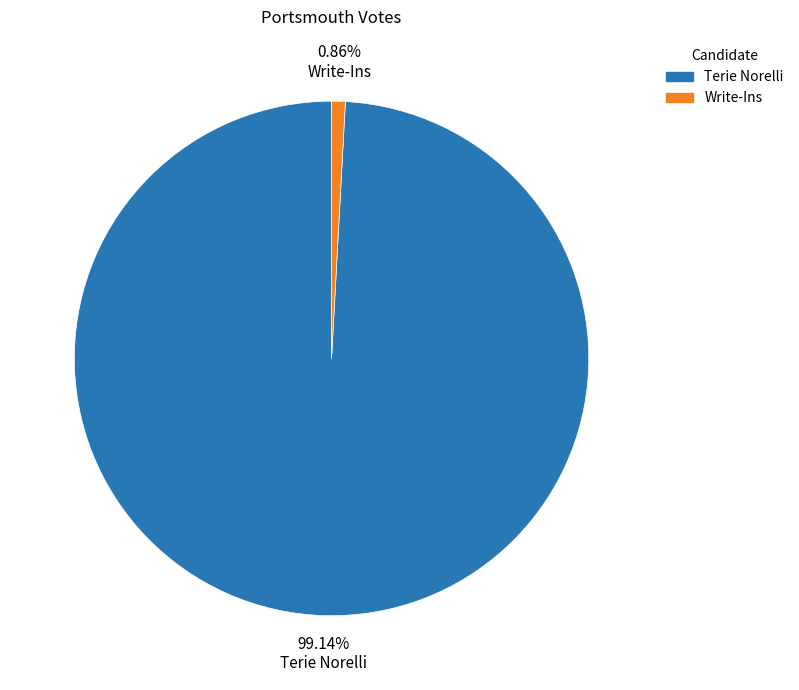

To the nearest percent, what is the combined percentage of Terie Norelli and Write-Ins?

100%